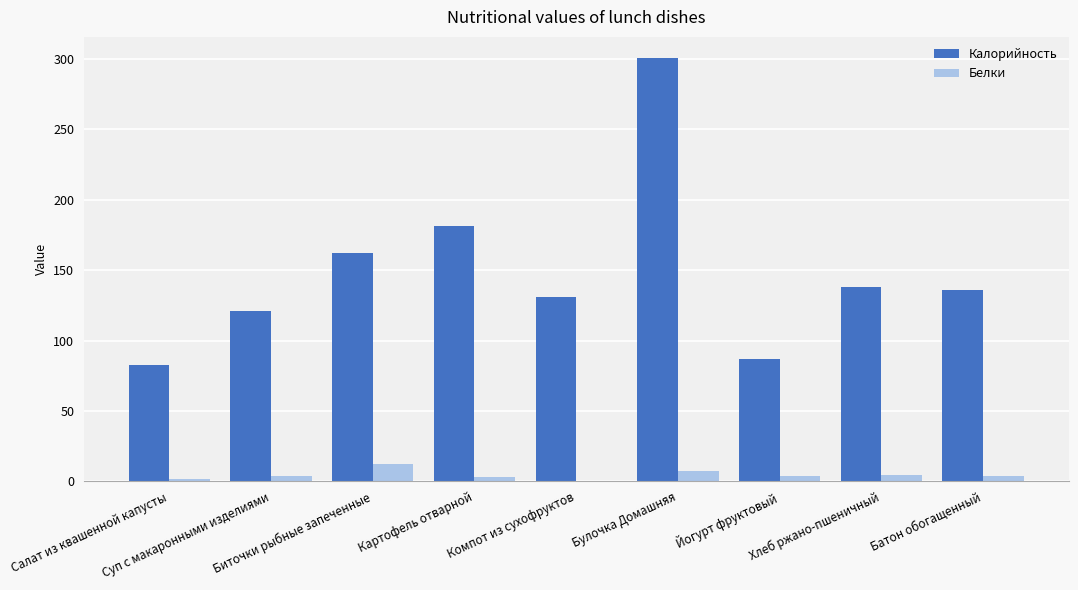

Which category has the highest value across all series?

Булочка Домашняя